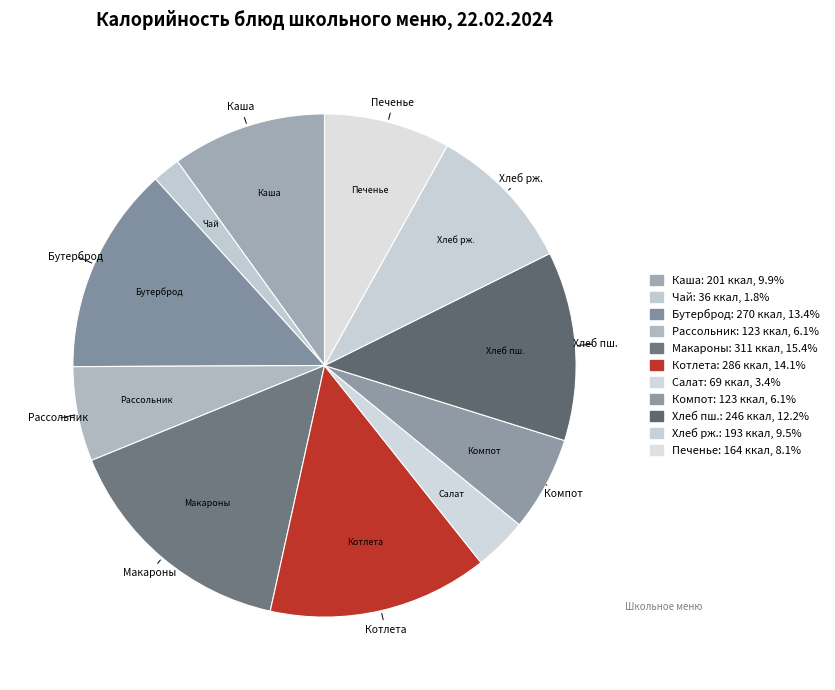

Count the number of slices in the pie.

11